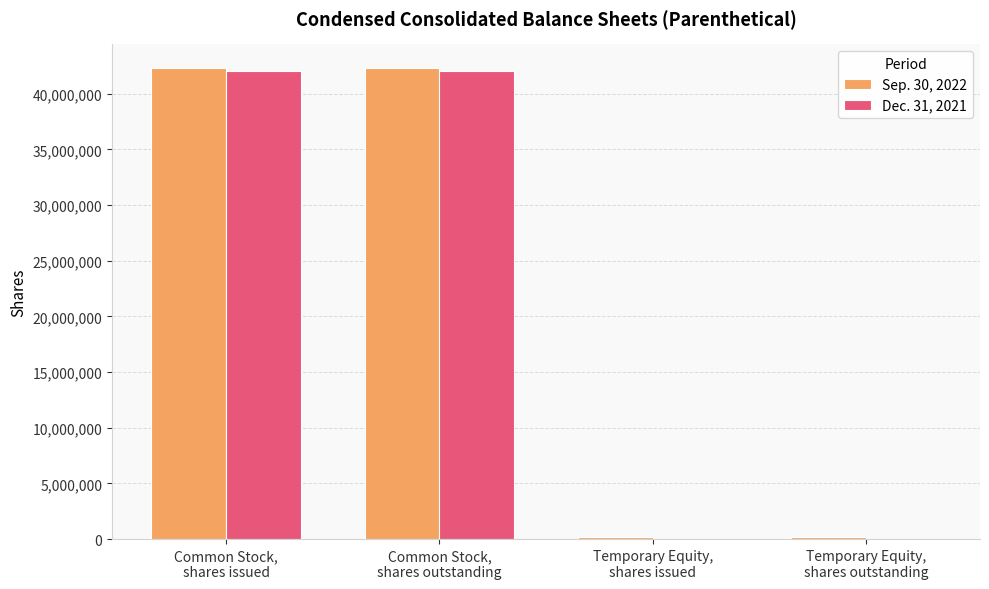

True or false: Dec. 31, 2021 has a value of 18516653 at Temporary Equity,
shares issued.

False